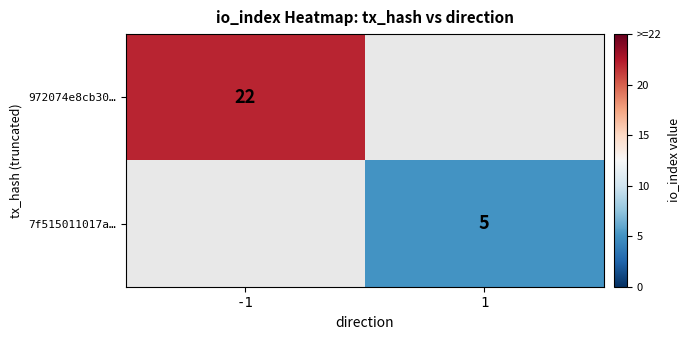

Is it true that 972074e8cb30… equals 22 at -1?

True